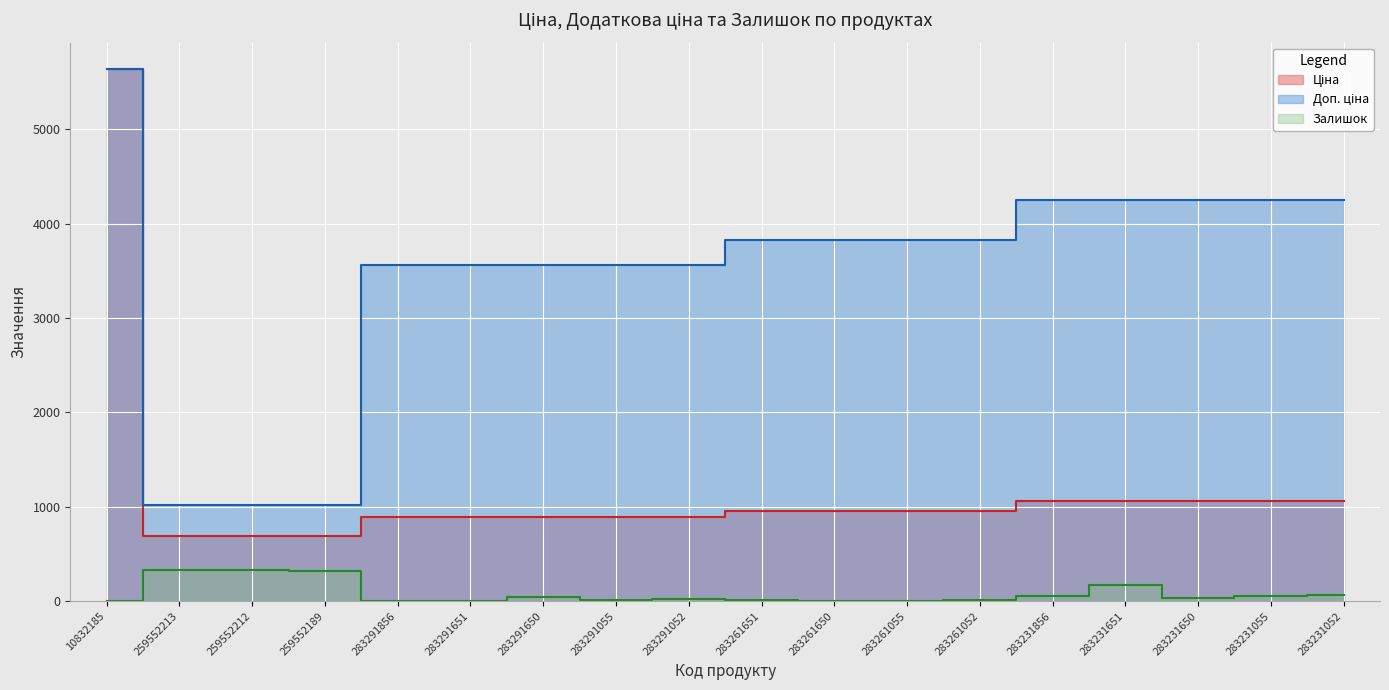

Which has a higher value, 283231052 or 283291055?

283231052